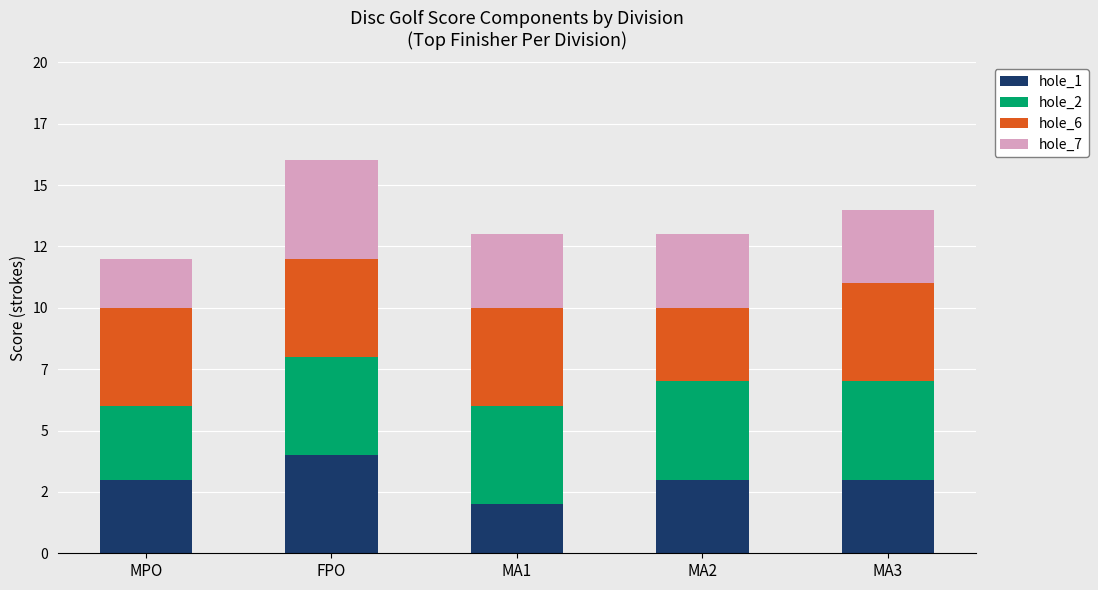

What are all the series names shown in the legend?

hole_1, hole_2, hole_6, hole_7